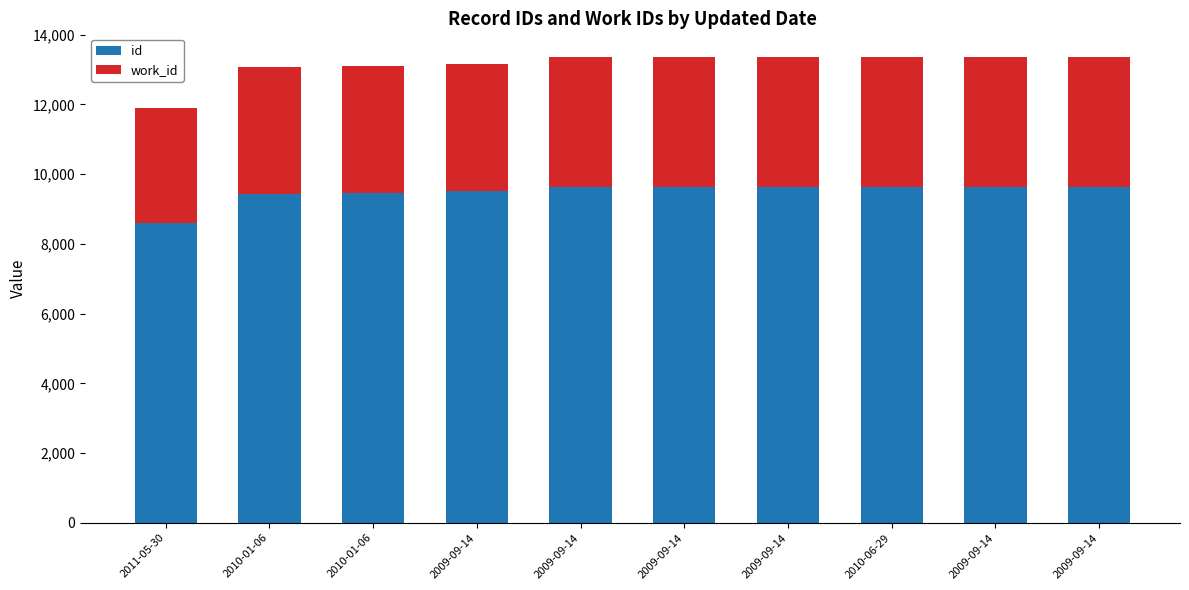

What is the difference between the maximum and minimum values in the work_id series?

413